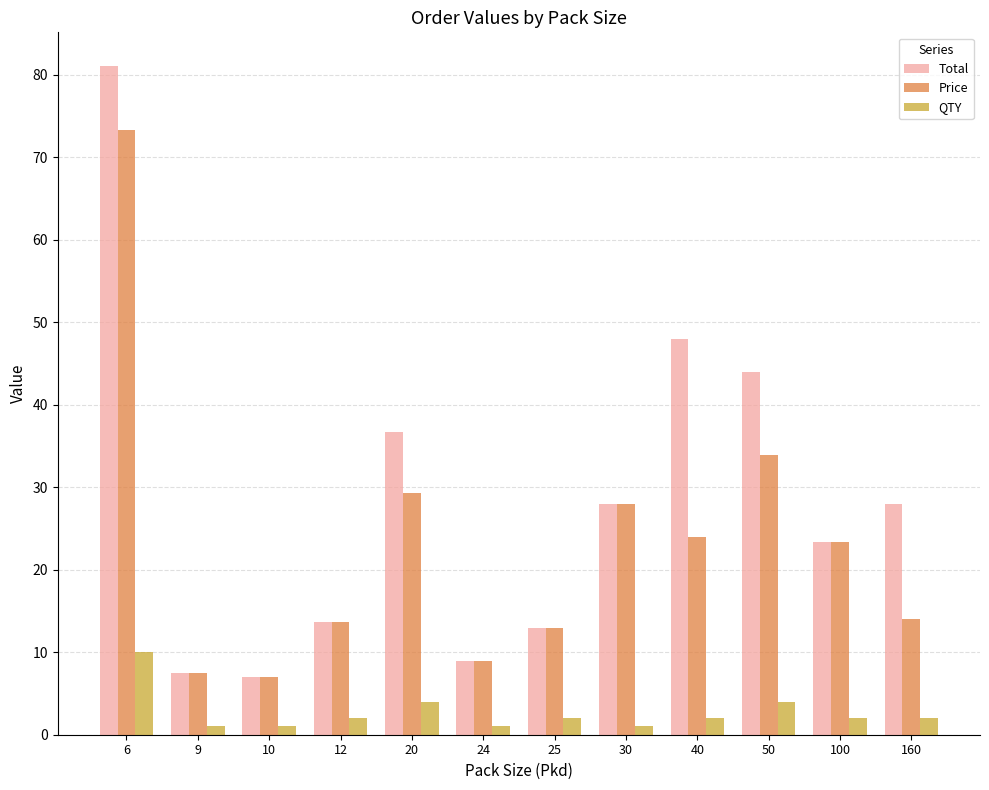

How many data points does each series have?

12